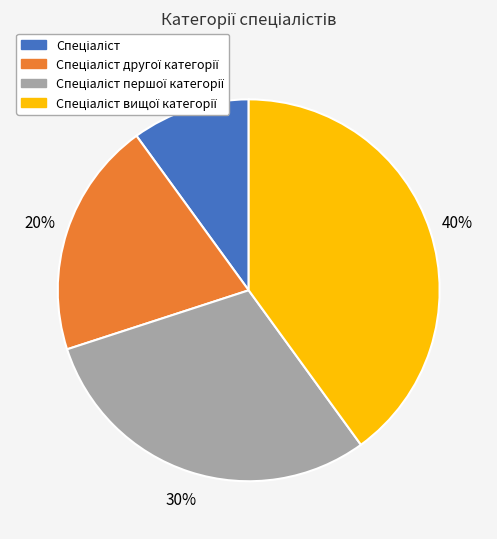

To the nearest percent, what is the average slice percentage?

25%